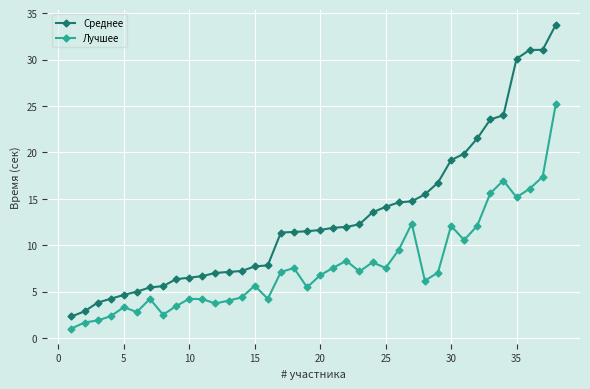

What is the sum of all Среднее values?

495.9